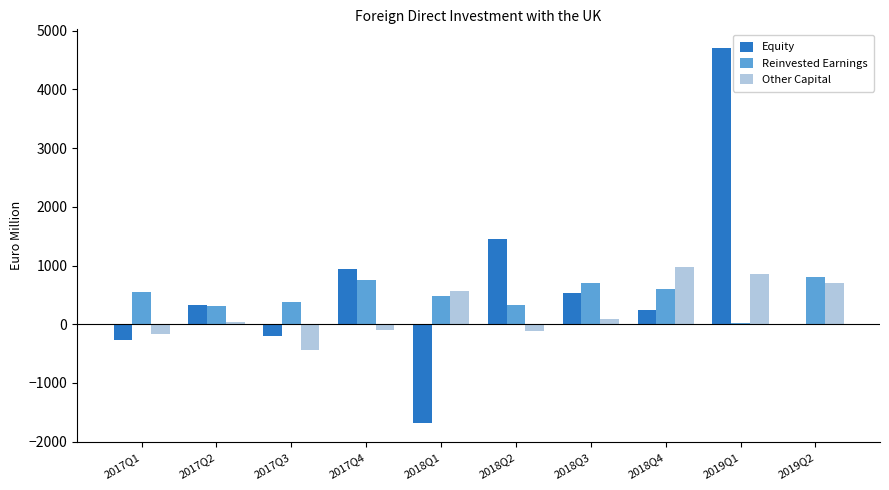

The value of Reinvested Earnings at 2017Q2 is 304. True or false?

True